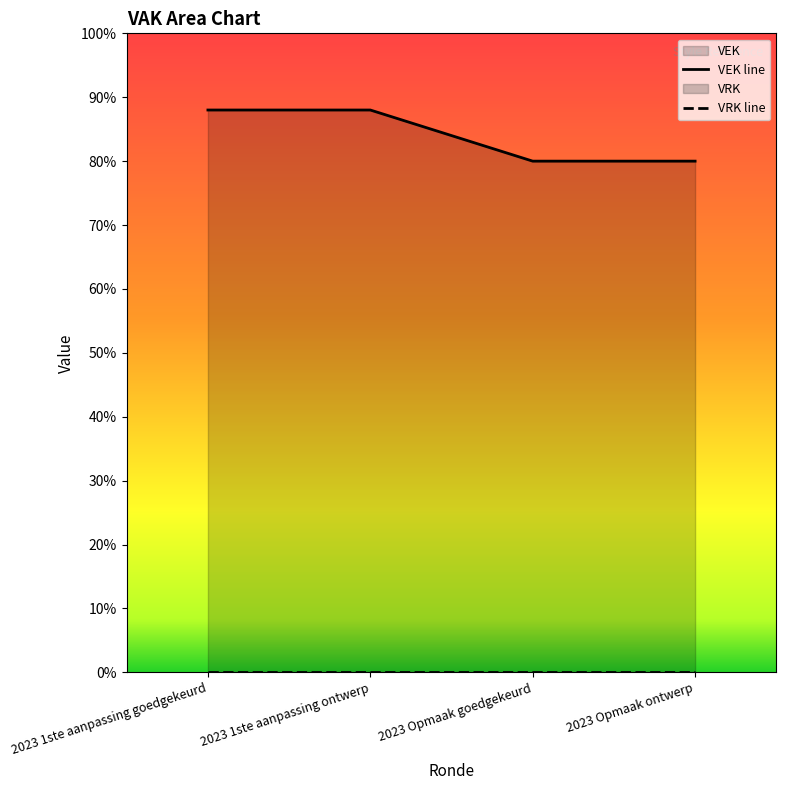

True or false: VEK line and VRK line intersect in this chart.

False